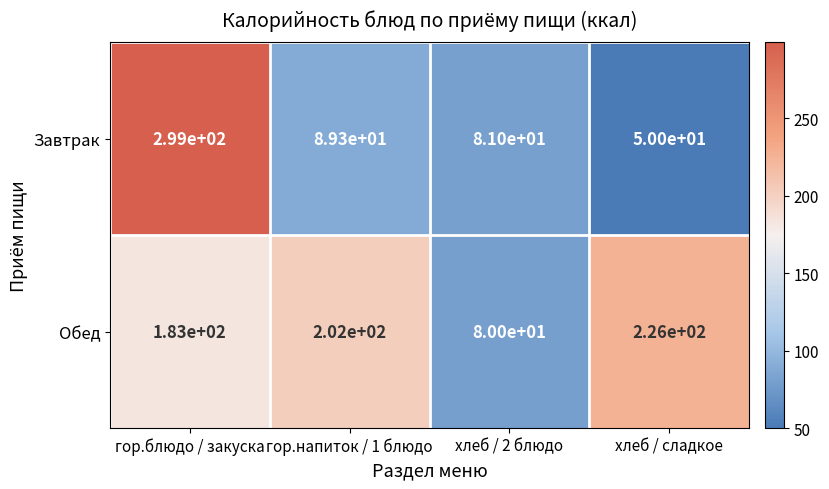

What is the sum of the Обед values at гор.блюдо / закуска and хлеб / сладкое?

409.0